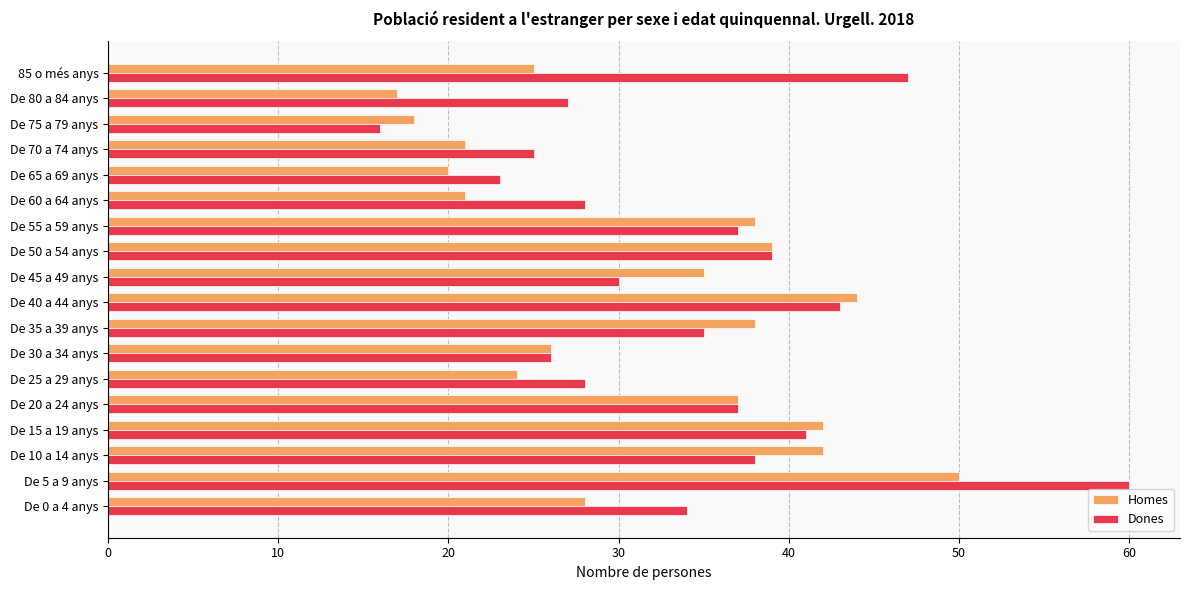

What are all the series names shown in the legend?

Homes, Dones